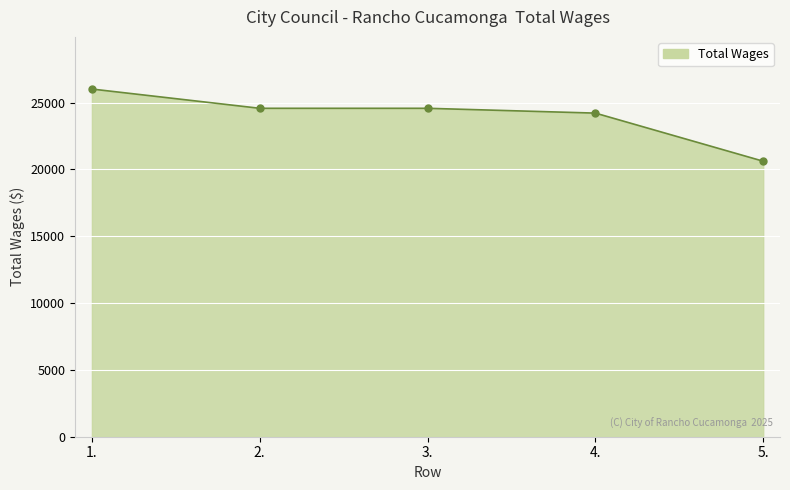

What is the greatest value displayed?

26017